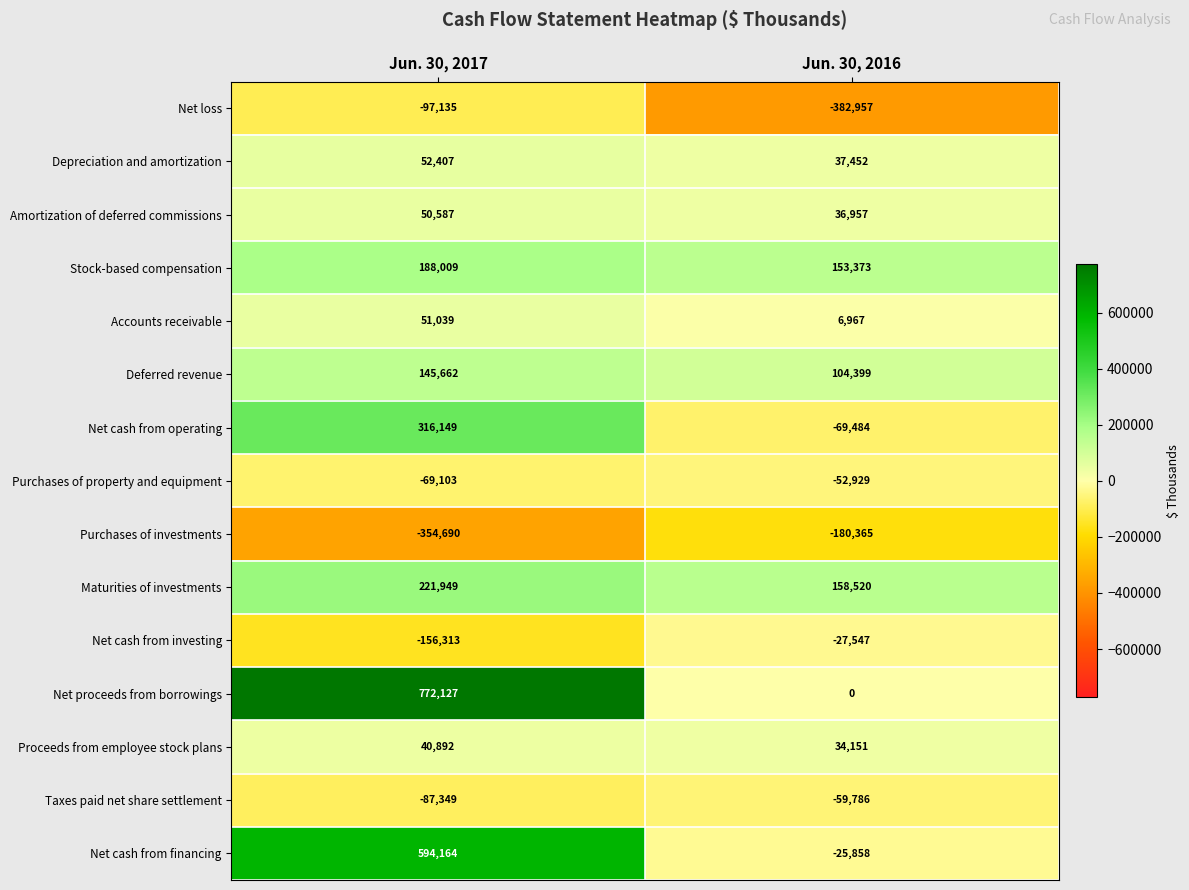

At which category does the chart reach its peak across all series?

Jun. 30, 2017